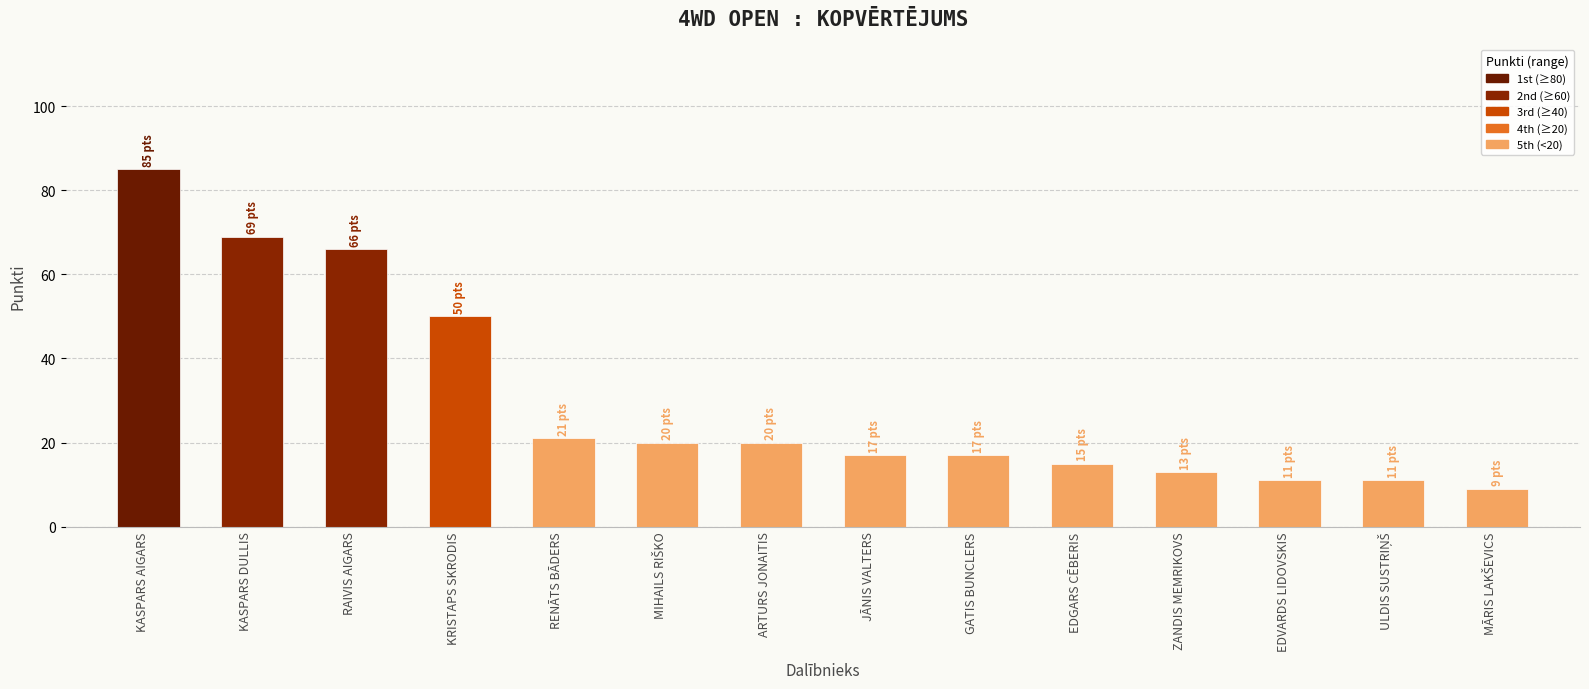

How many distinct data groups are displayed?

1